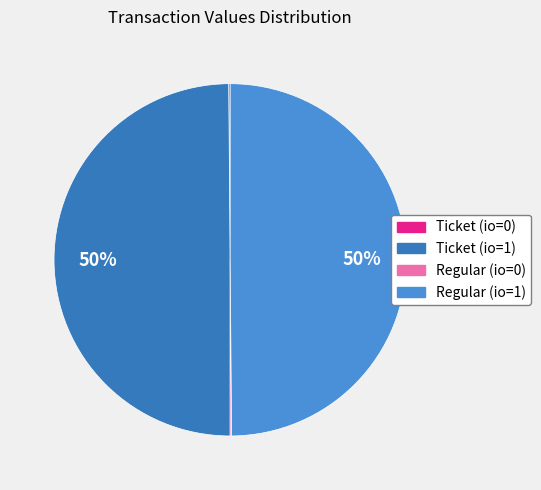

Combined, do Regular (io=1) and Ticket (io=1) account for over 50%?

Yes